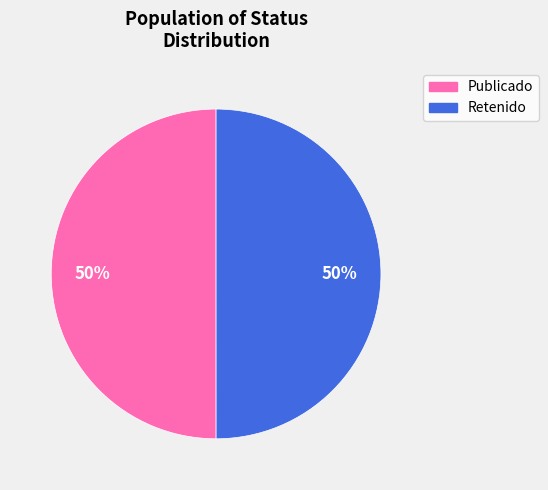

Is it true that Publicado is 50% of the pie?

True